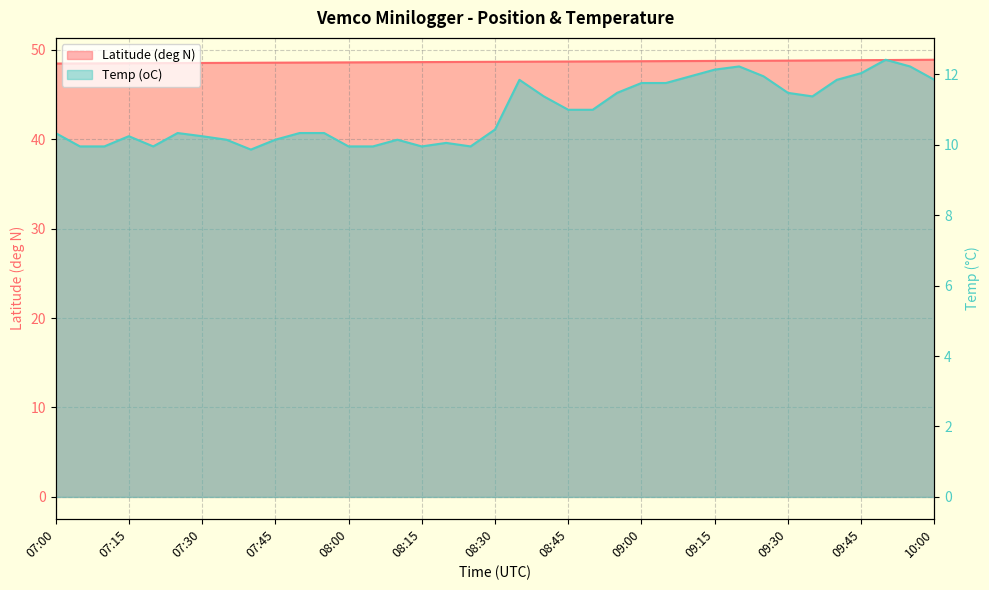

What is the sum of the Temp (oC) values at 08:10 and 08:25?

20.1